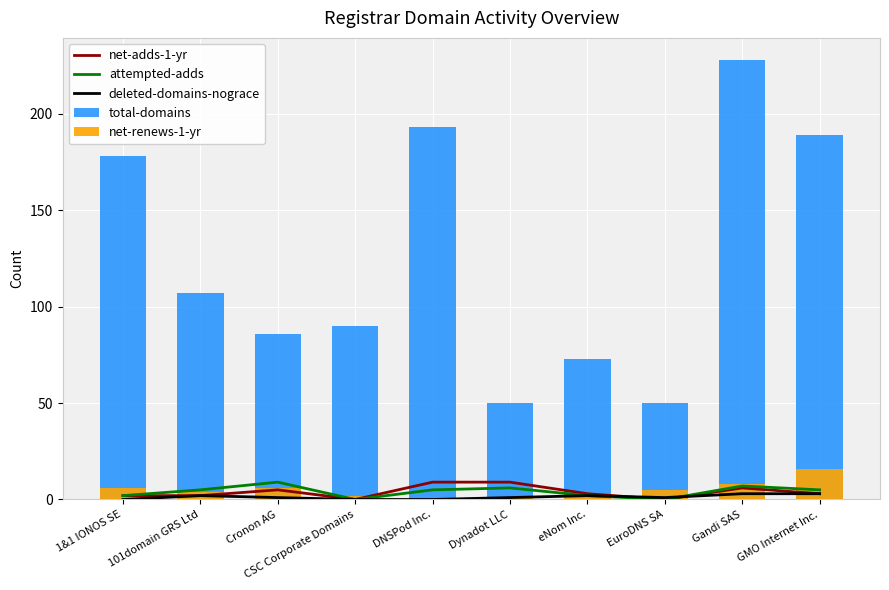

True or false: deleted-domains-nograce has a value of 0 at 1&1 IONOS SE.

True